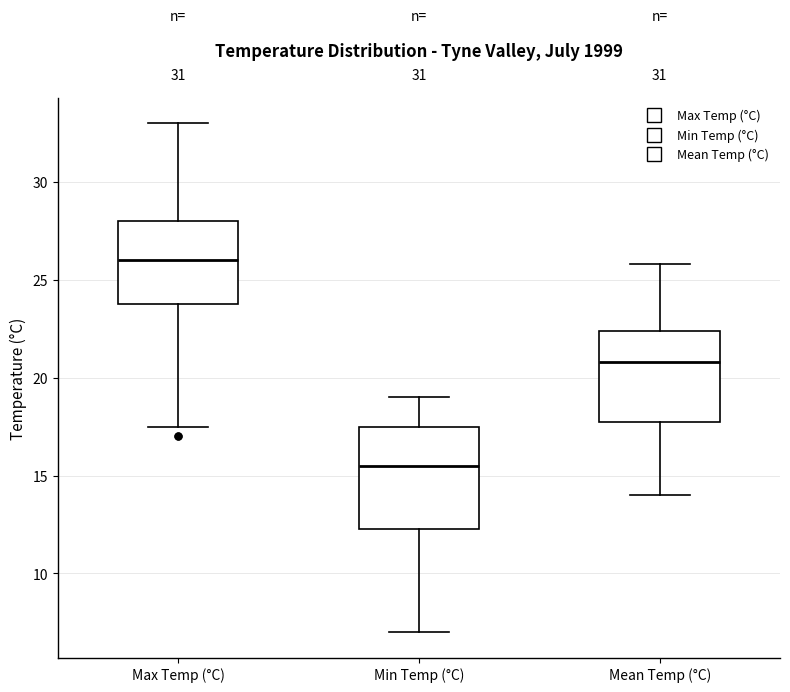

Comparing the boxes themselves (not the whiskers), which one is the tallest?

Min Temp (°C)